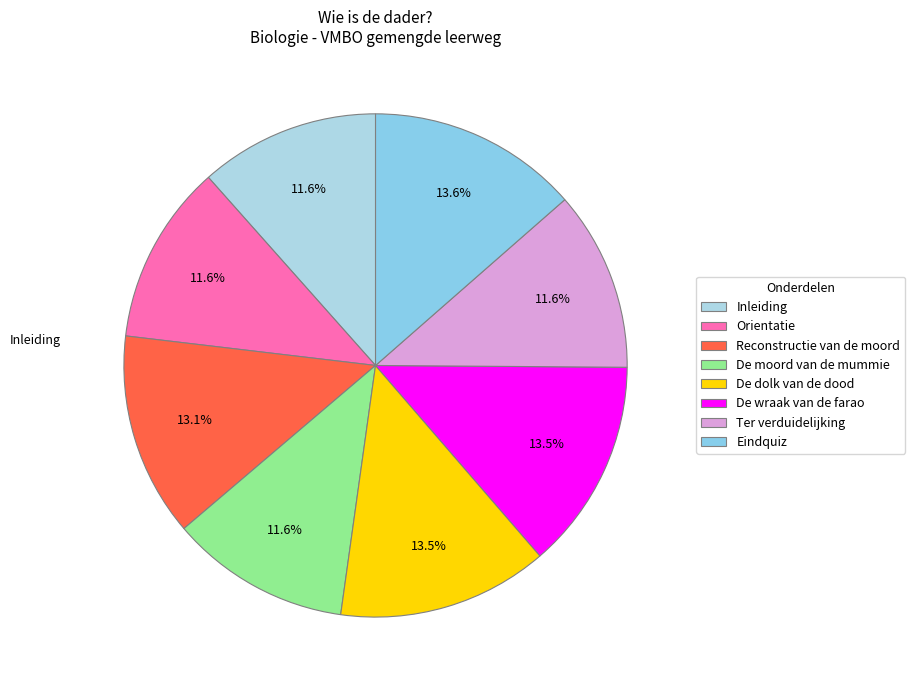

Is there any slice that represents more than half of the pie?

No